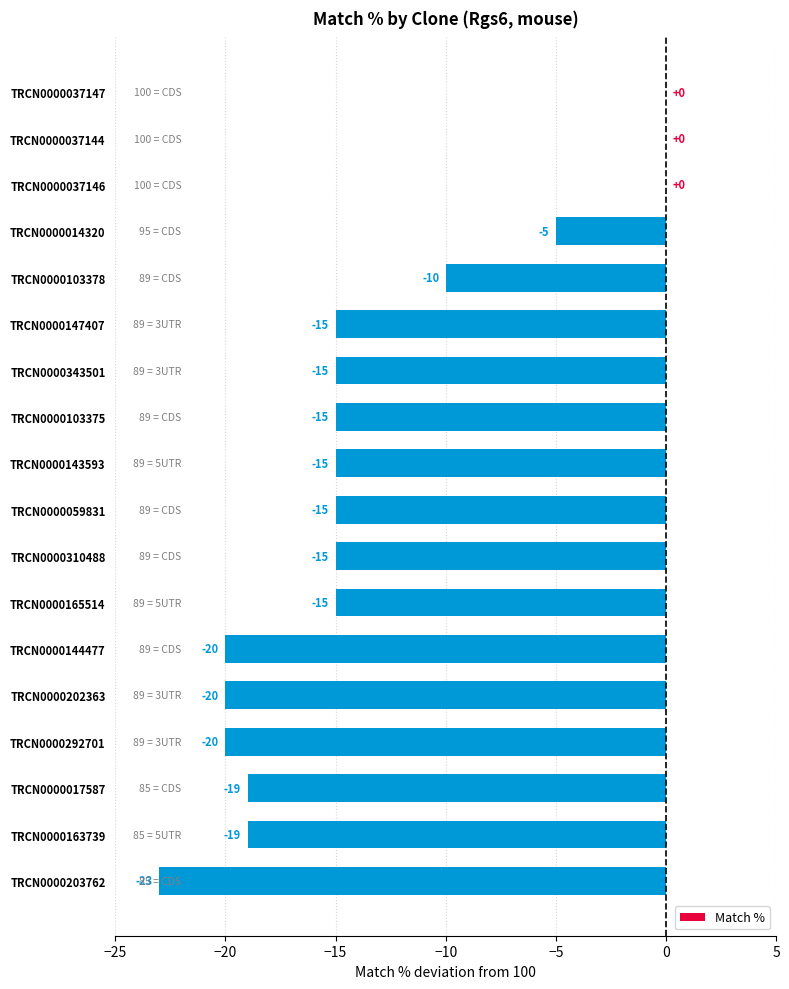

Count the number of values greater than -15.

5